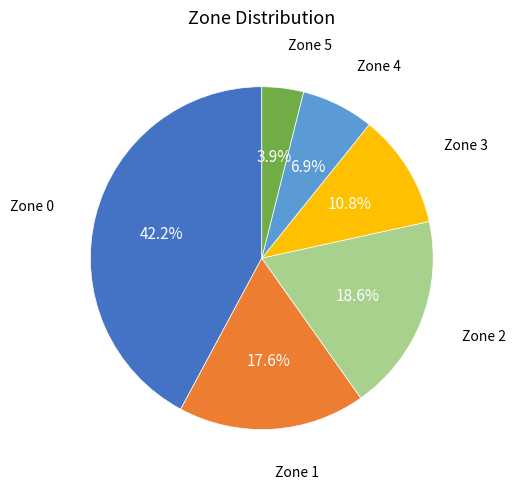

Is there any slice that represents more than half of the pie?

No